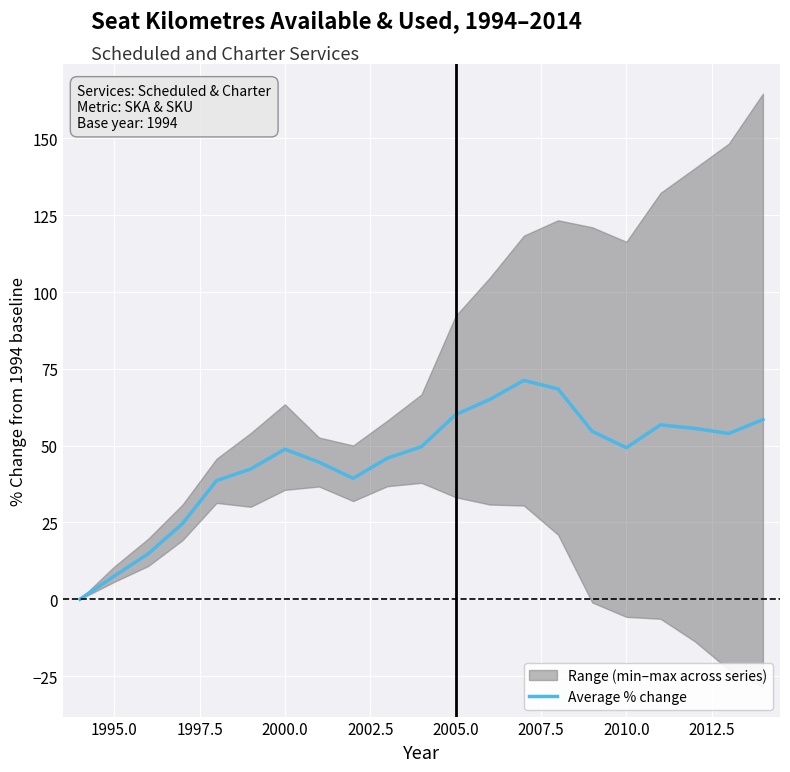

Is it true that Average % change equals 31.2 at 2000.0?

False